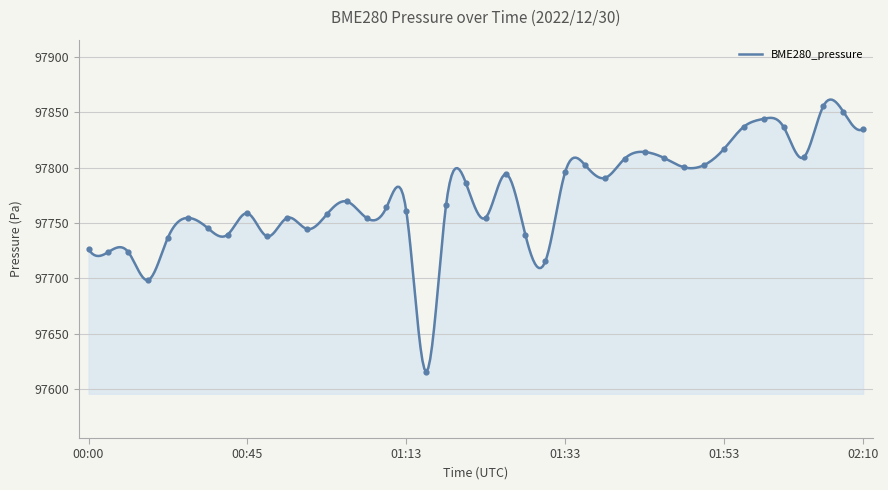

Which has a higher value, 00:08 or 01:23?

01:23